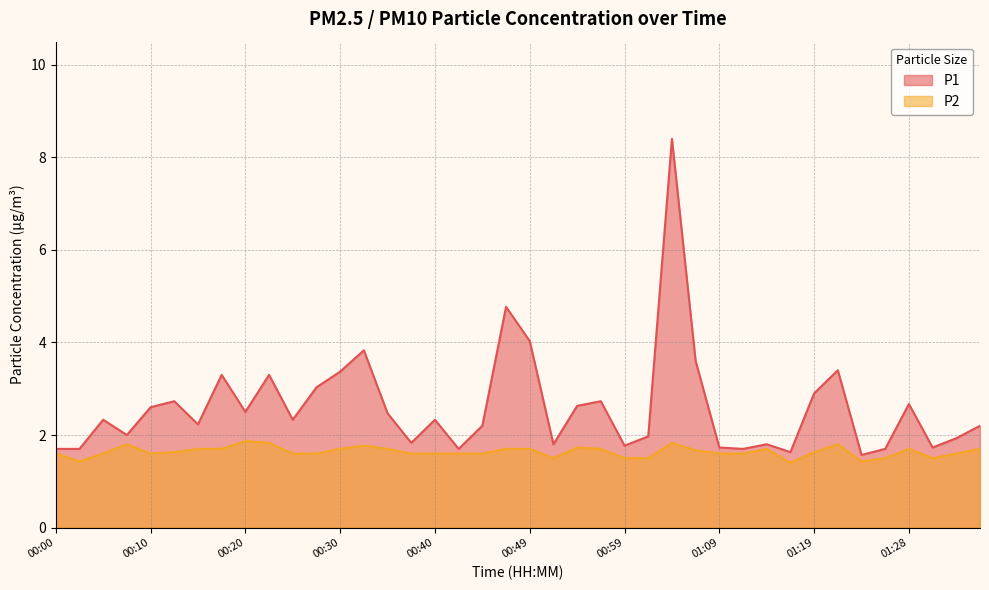

List the series in order of their peak value, lowest first.

P2, P1